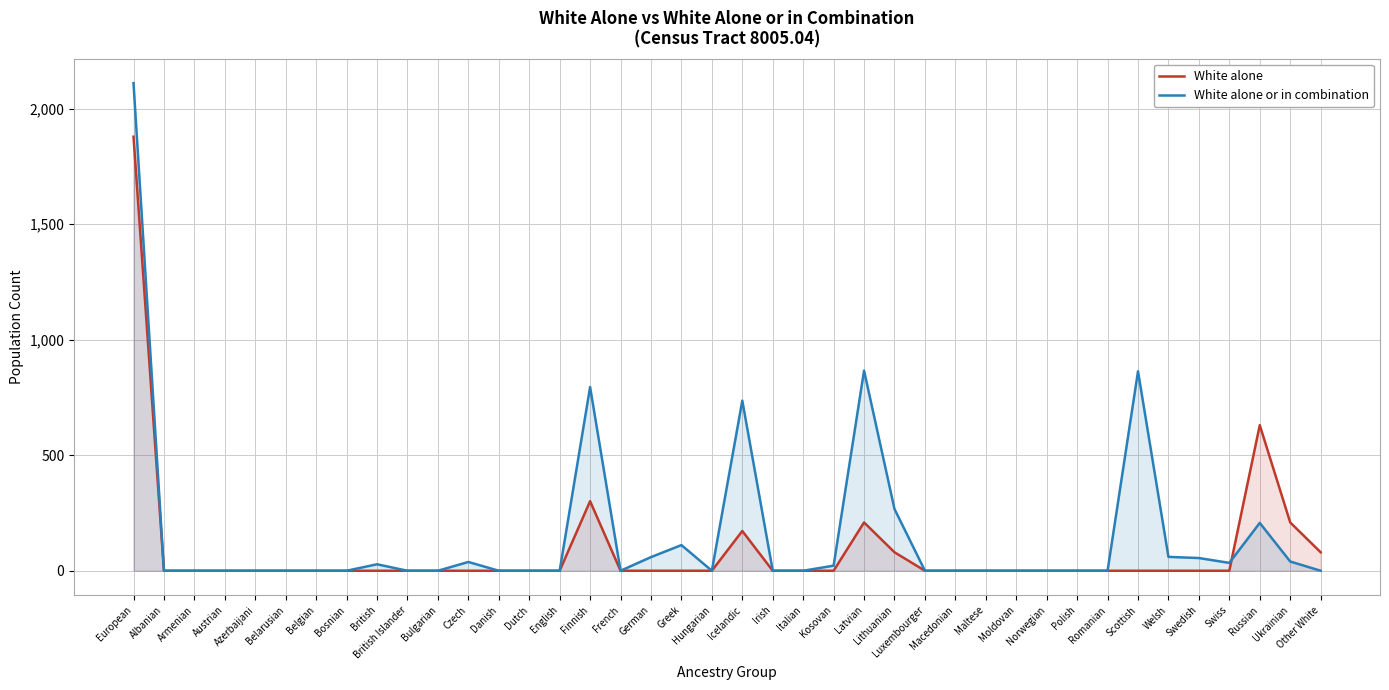

Rank the series by their average value, from lowest to highest.

White alone, White alone or in combination